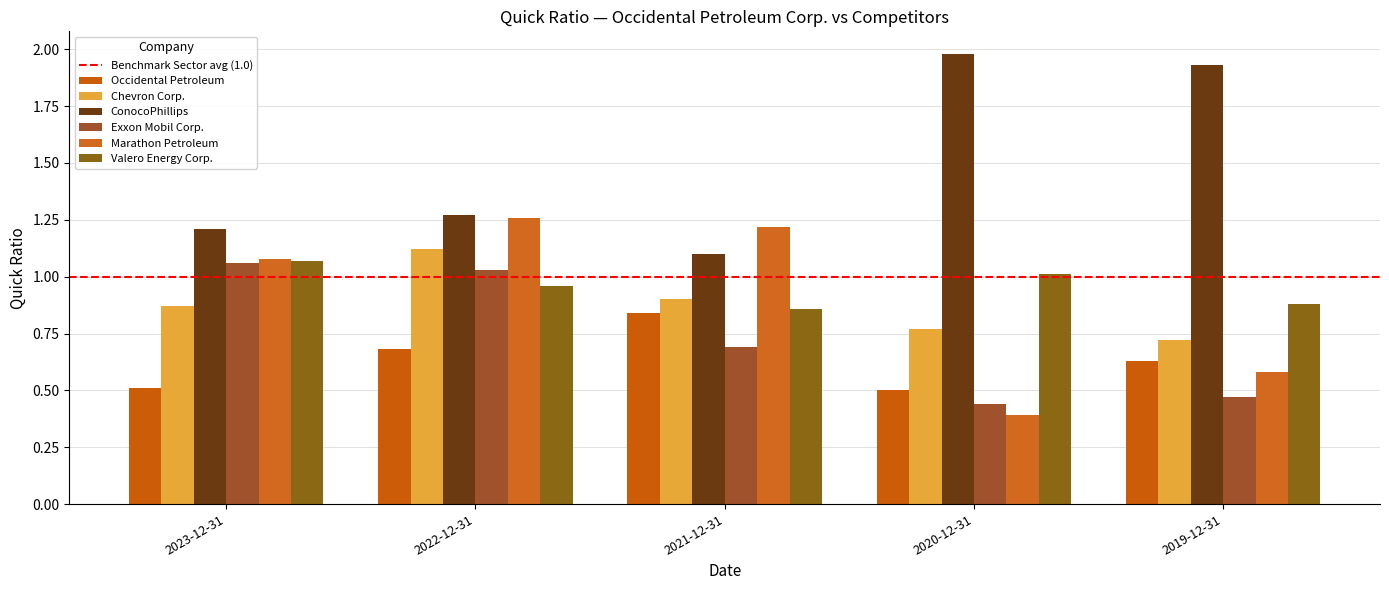

What is the total value across all series at 2021-12-31?

5.6